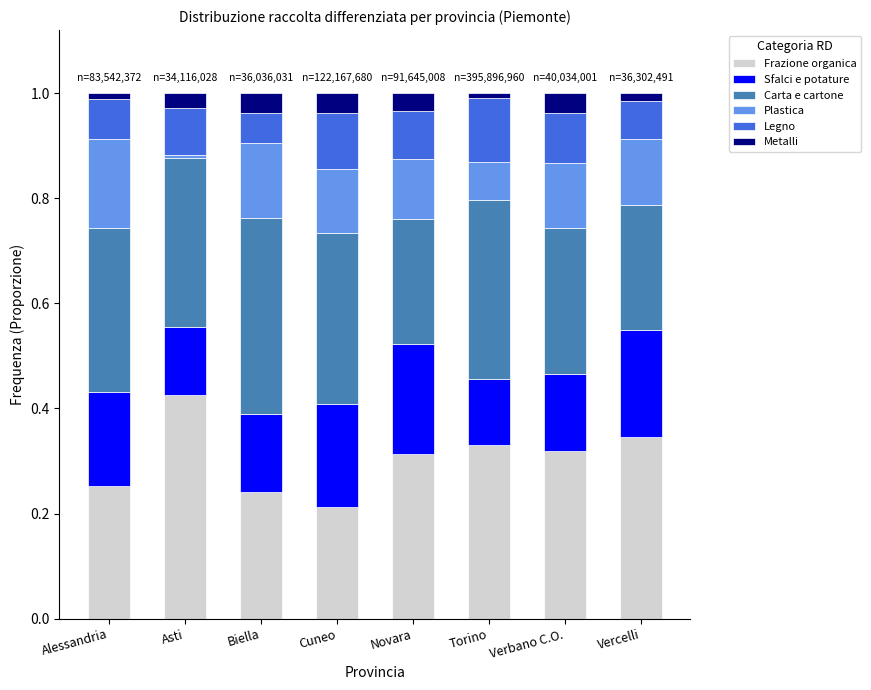

What is the total value across all series at Novara?

1.0